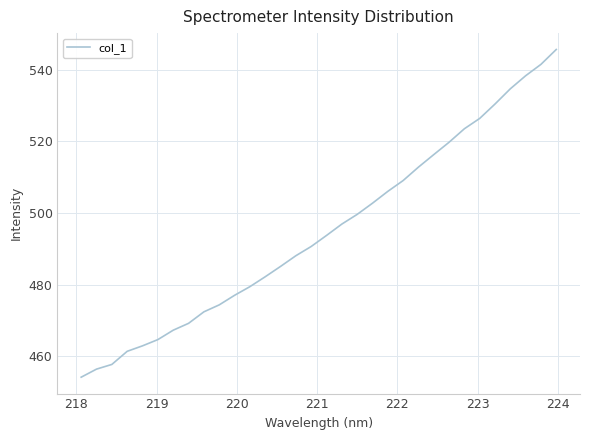

What is the maximum value shown in the chart?

545.7